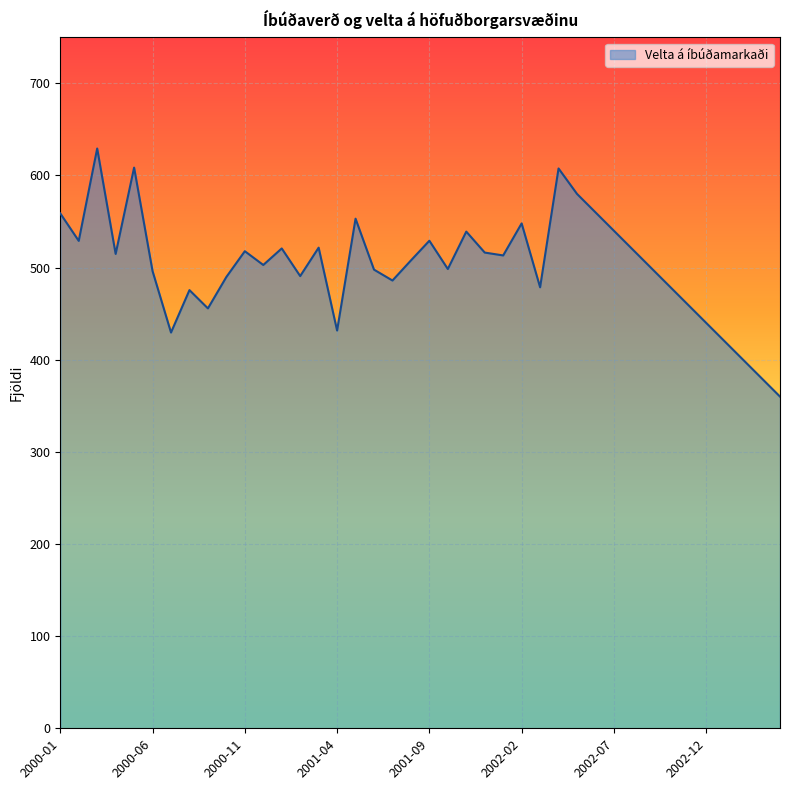

How many distinct data groups are displayed?

1